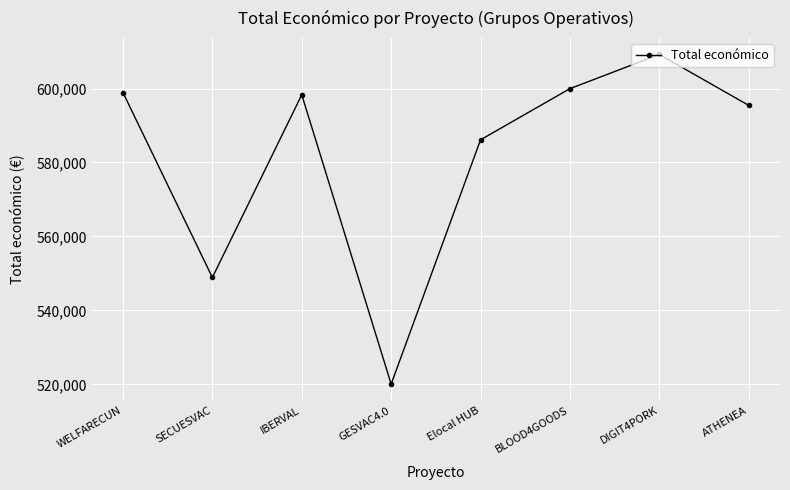

How many lines are shown in the chart?

1